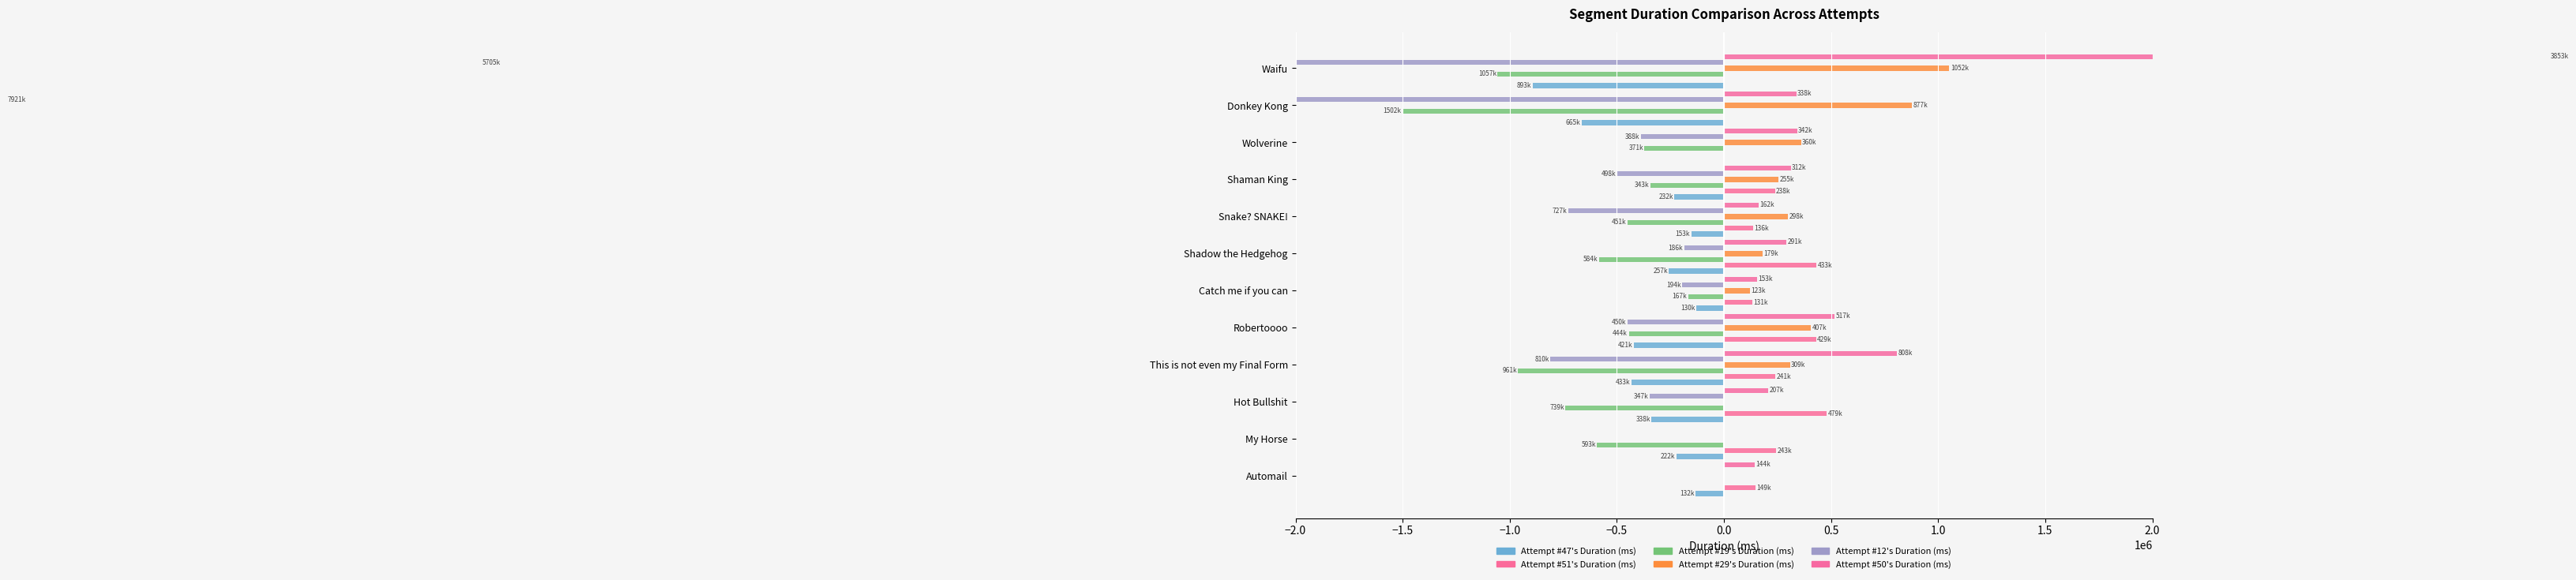

Reading left to right, what are all the values shown in this chart?

Attempt #47's Duration (ms): -132362	-221740	-337717	-433229	-421029	-129984	-257134	-152975	-232019	0	-665146	-892873
Attempt #51's Duration (ms): 148511	243299	479455	240642	429487	131107	432924	135665	238214	0	0	0
Attempt #19's Duration (ms): 0	-592986	-739489	-960575	-444299	-166938	-583689	-451325	-342912	-370871	-1501778	-1056830
Attempt #29's Duration (ms): 0	0	0	308706	406511	122573	179442	298210	254848	359803	877251	1052137
Attempt #12's Duration (ms): 0	0	-347207	-810339	-450398	-194431	-185669	-727430	-497698	-388291	-7920526	-5705161
Attempt #50's Duration (ms): 143964	0	206925	808428	516832	153380	290969	162351	311872	342192	337769	3852695